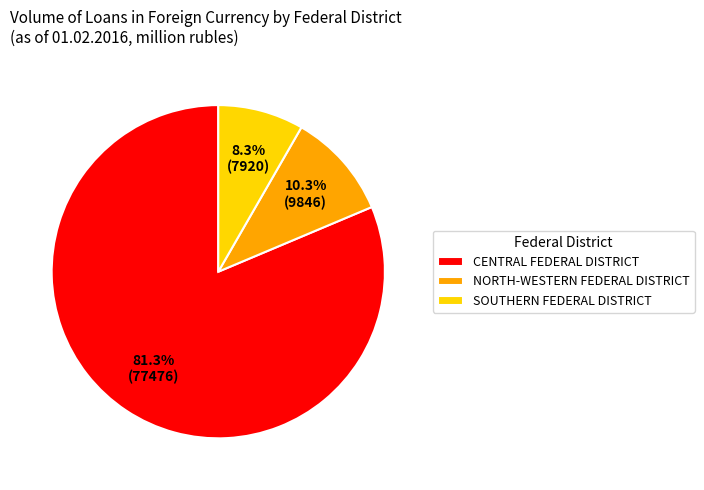

To the nearest percent, what percentage of the pie is NORTH-WESTERN FEDERAL DISTRICT?

10%